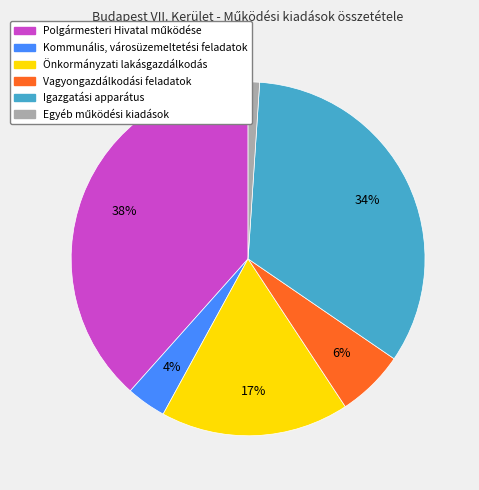

To the nearest percent, what is the difference between the largest and smallest slice percentages?

37%